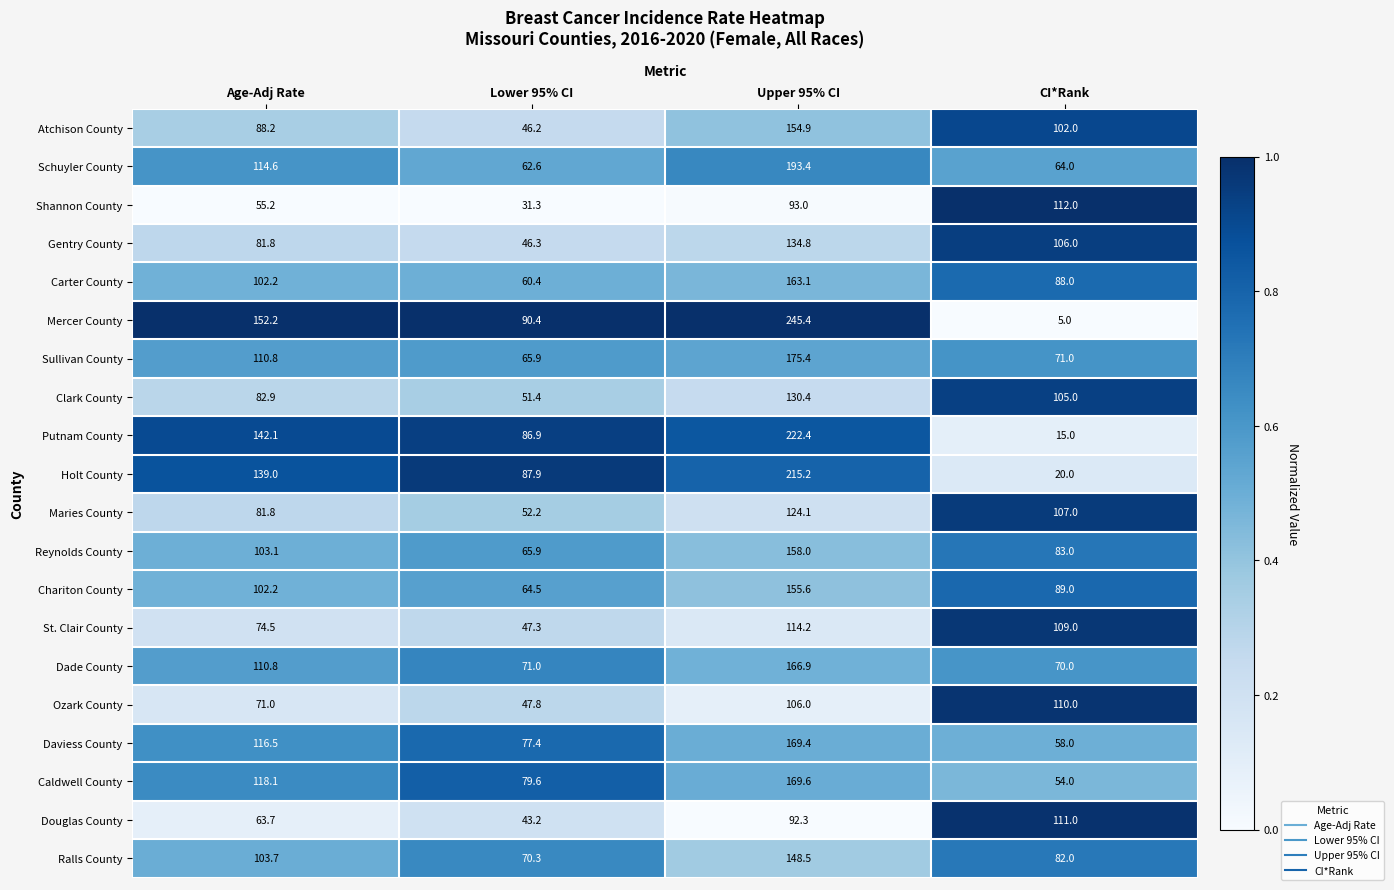

At which category is the sum across all series the highest?

Upper 95% CI